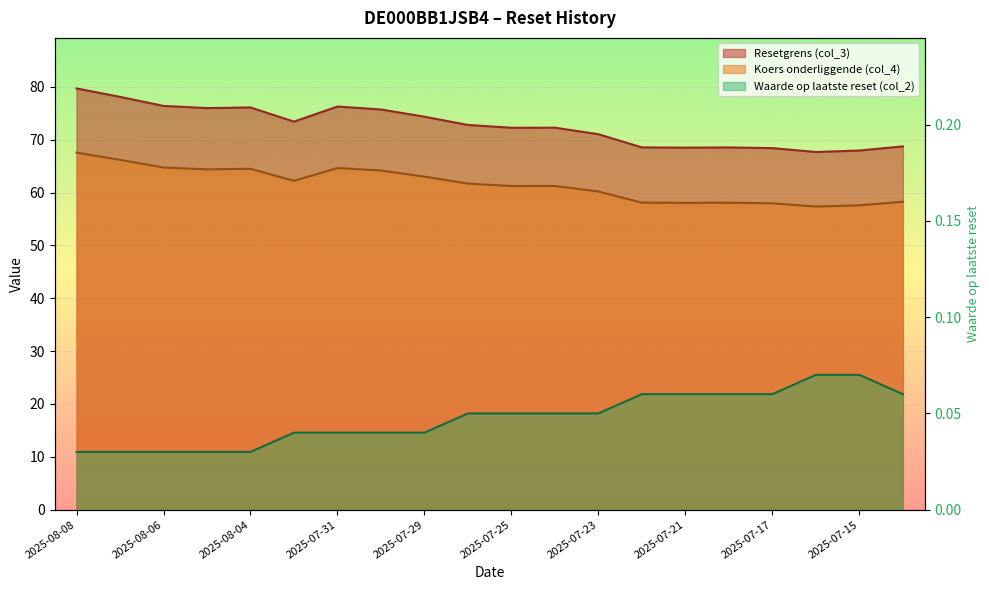

What are all the series names shown in the legend?

Resetgrens (col_3), Koers onderliggende (col_4), Waarde op laatste reset (col_2)